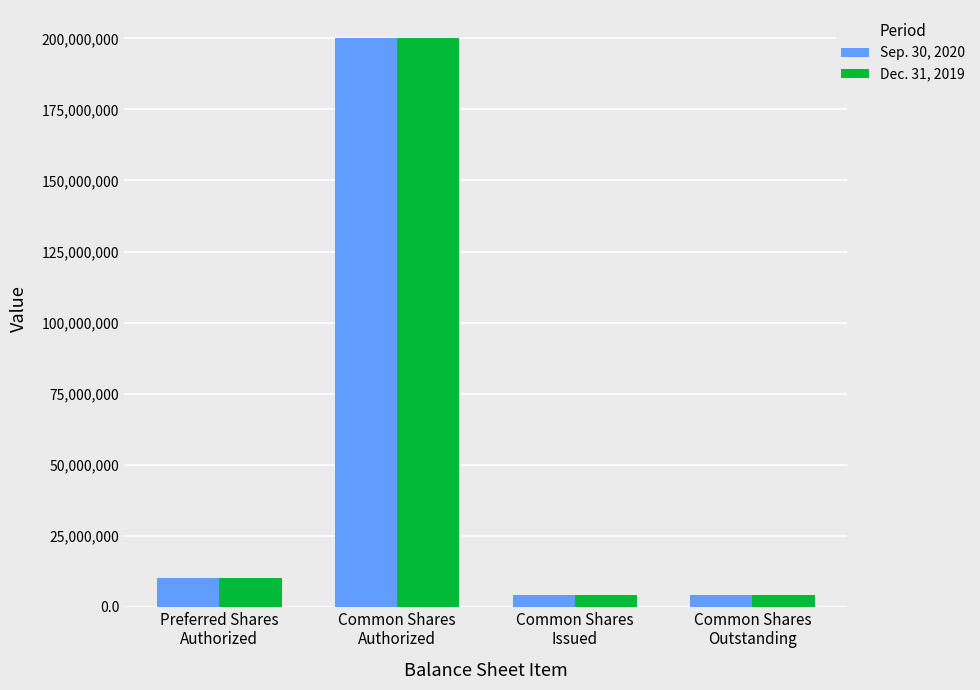

Reading left to right, extract all data points from this chart.

Sep. 30, 2020: Preferred Shares
Authorized=10000000	Common Shares
Authorized=200000000	Common Shares
Issued=4247993	Common Shares
Outstanding=4247993
Dec. 31, 2019: Preferred Shares
Authorized=10000000	Common Shares
Authorized=200000000	Common Shares
Issued=4247993	Common Shares
Outstanding=4247993